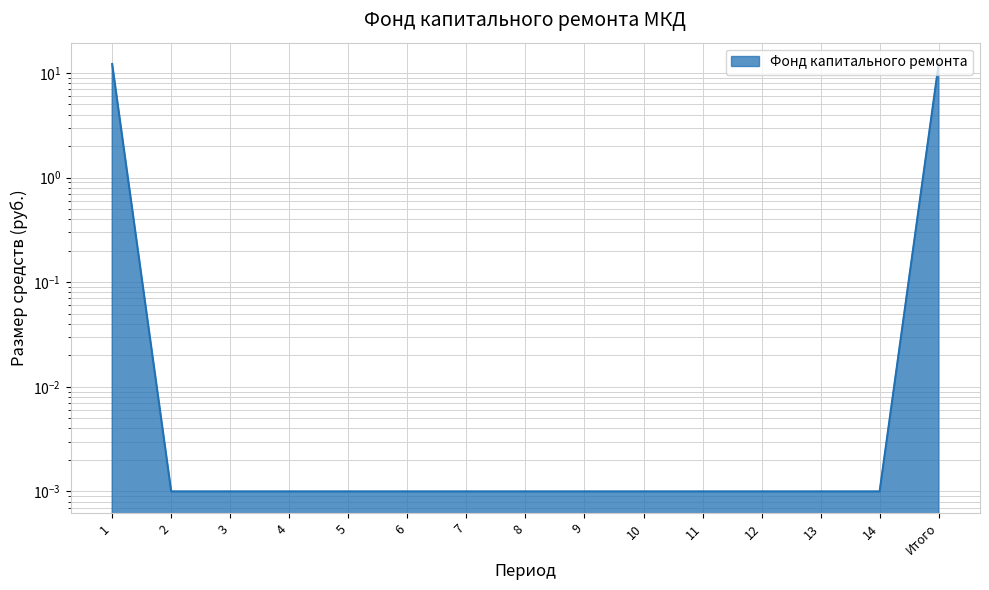

Is it true that the value at 14 is 0.0?

True